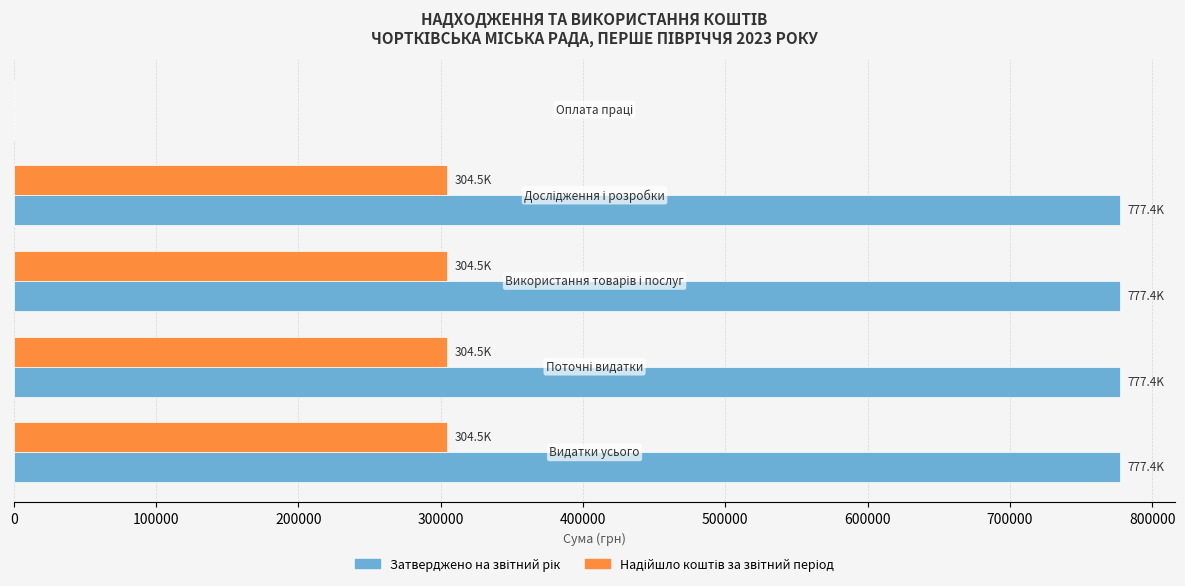

Count the number of categories in the chart.

5